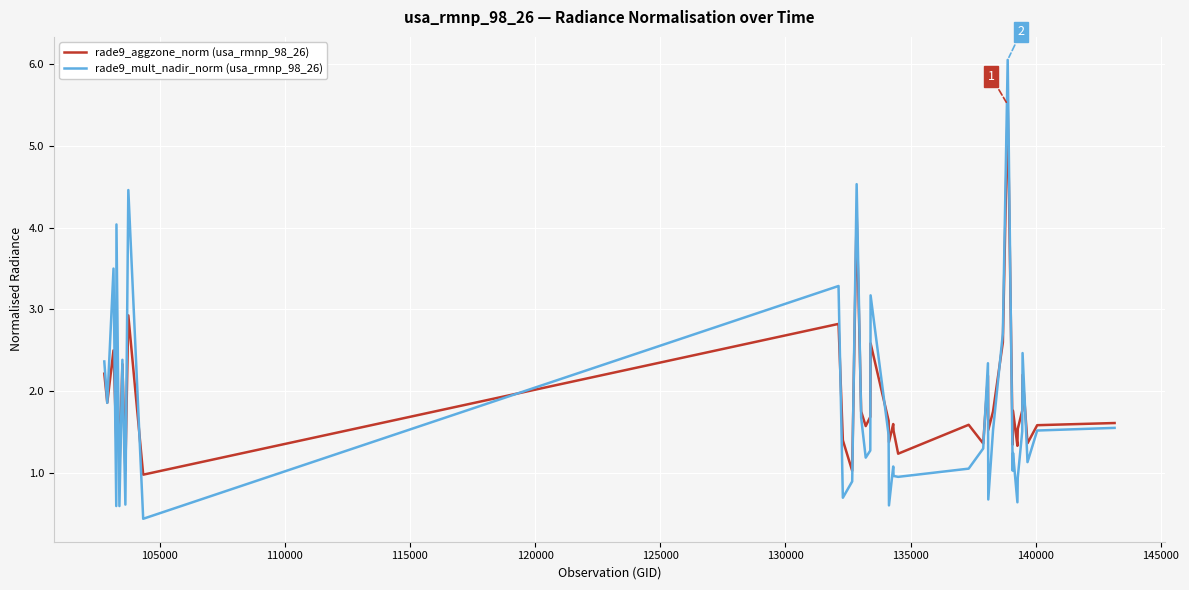

Which series has the widest spread of values?

rade9_mult_nadir_norm (usa_rmnp_98_26)